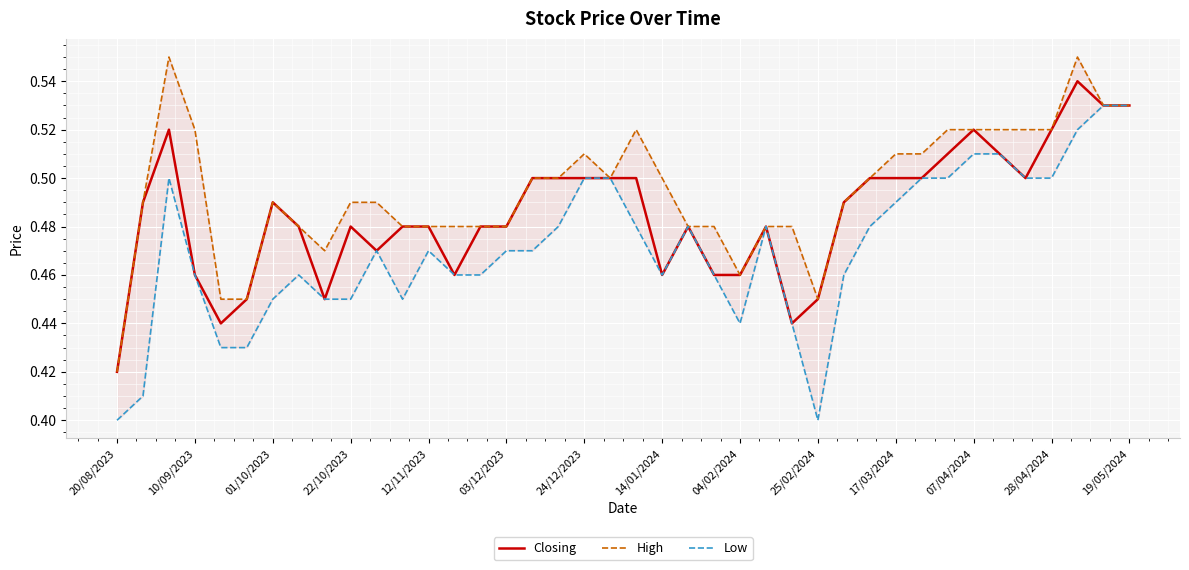

Reading left to right, extract all data points from this chart.

Closing: 0.4	0.5	0.5	0.5	0.4	0.5	0.5	0.5	0.5	0.5	0.5	0.5	0.5	0.5	0.5	0.5	0.5	0.5	0.5	0.5	0.5	0.5	0.5	0.5	0.5	0.5	0.4	0.5	0.5	0.5	0.5	0.5	0.5	0.5	0.5	0.5	0.5	0.5	0.5	0.5
High: 0.4	0.5	0.6	0.5	0.5	0.5	0.5	0.5	0.5	0.5	0.5	0.5	0.5	0.5	0.5	0.5	0.5	0.5	0.5	0.5	0.5	0.5	0.5	0.5	0.5	0.5	0.5	0.5	0.5	0.5	0.5	0.5	0.5	0.5	0.5	0.5	0.5	0.6	0.5	0.5
Low: 0.4	0.4	0.5	0.5	0.4	0.4	0.5	0.5	0.5	0.5	0.5	0.5	0.5	0.5	0.5	0.5	0.5	0.5	0.5	0.5	0.5	0.5	0.5	0.5	0.4	0.5	0.4	0.4	0.5	0.5	0.5	0.5	0.5	0.5	0.5	0.5	0.5	0.5	0.5	0.5